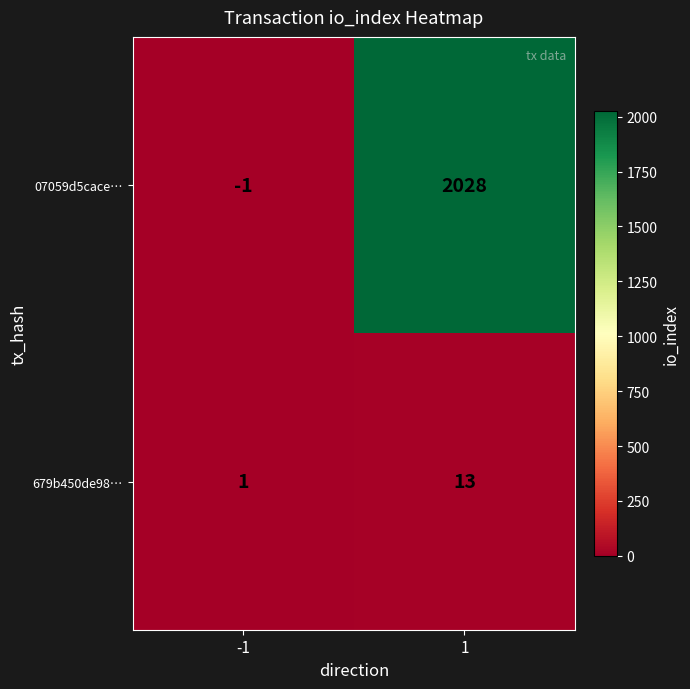

What is the sum of all 07059d5cace… values?

2027